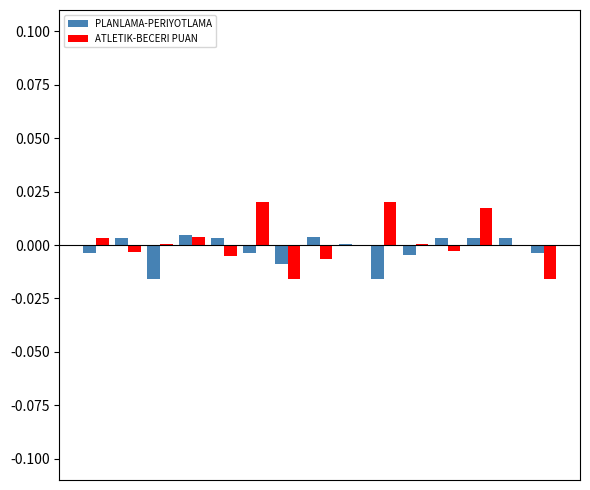

What are all the series names shown in the legend?

PLANLAMA-PERIYOTLAMA, ATLETIK-BECERI PUAN